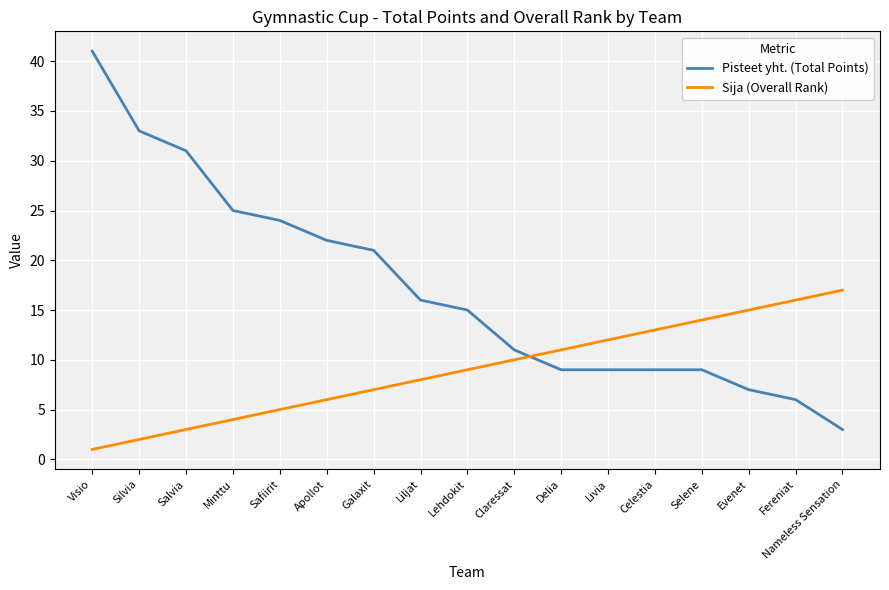

How many intersections are there between Sija (Overall Rank) and Pisteet yht. (Total Points)?

1